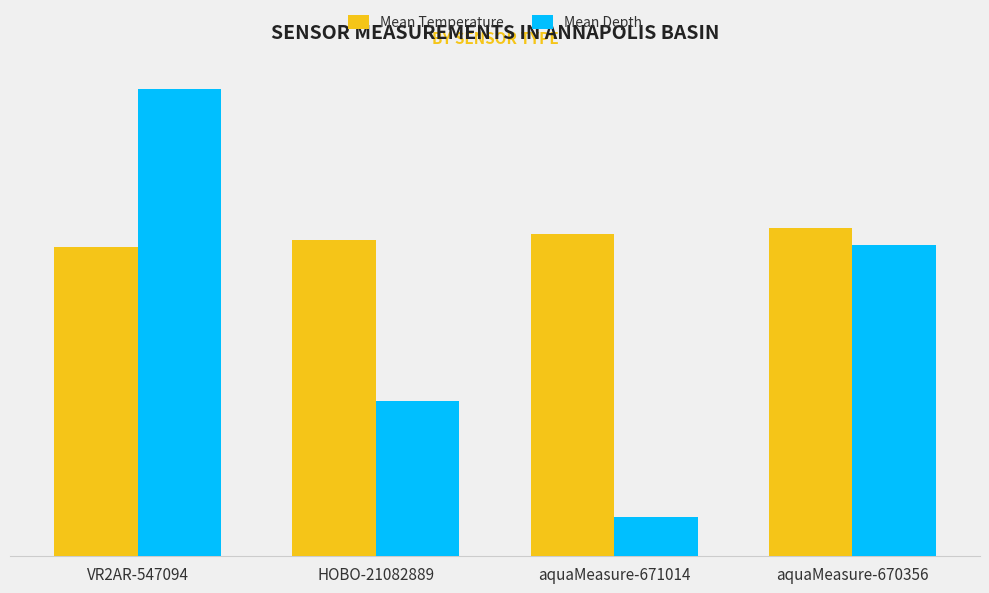

How many Mean Depth values are between 2 and 6?

3